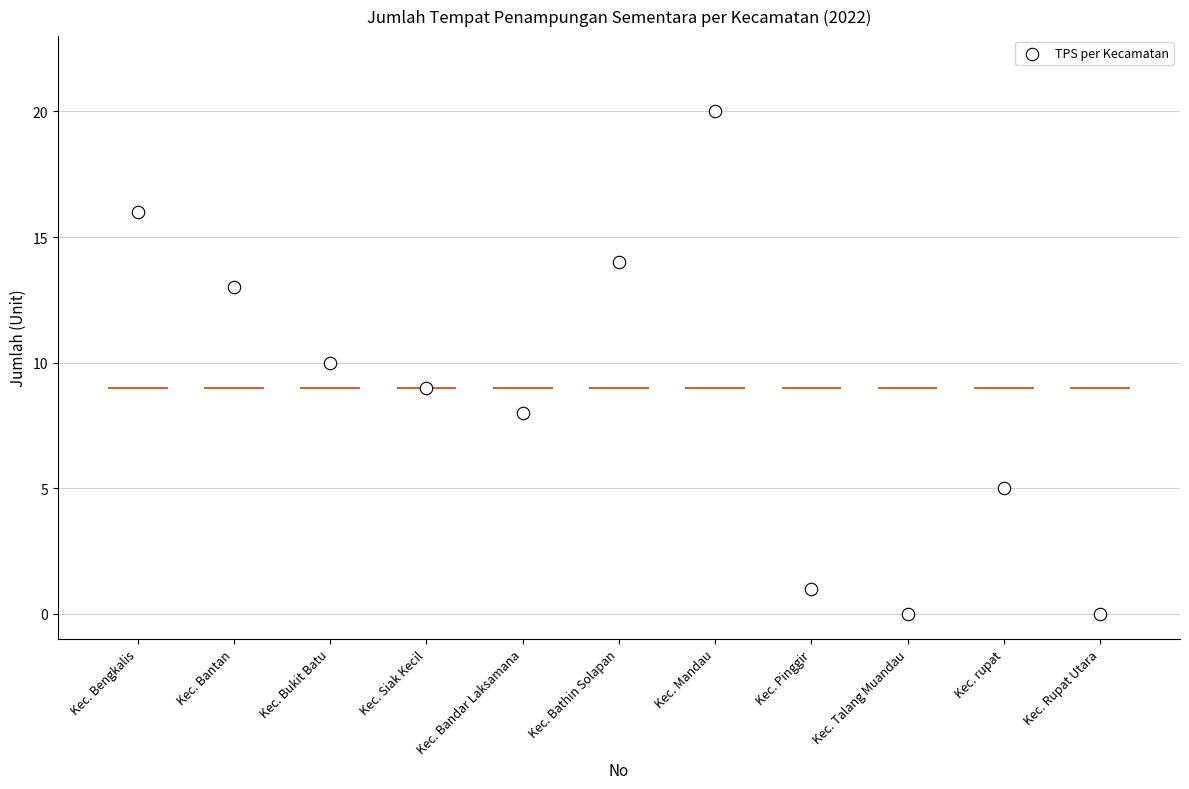

What is the average Y value?

9